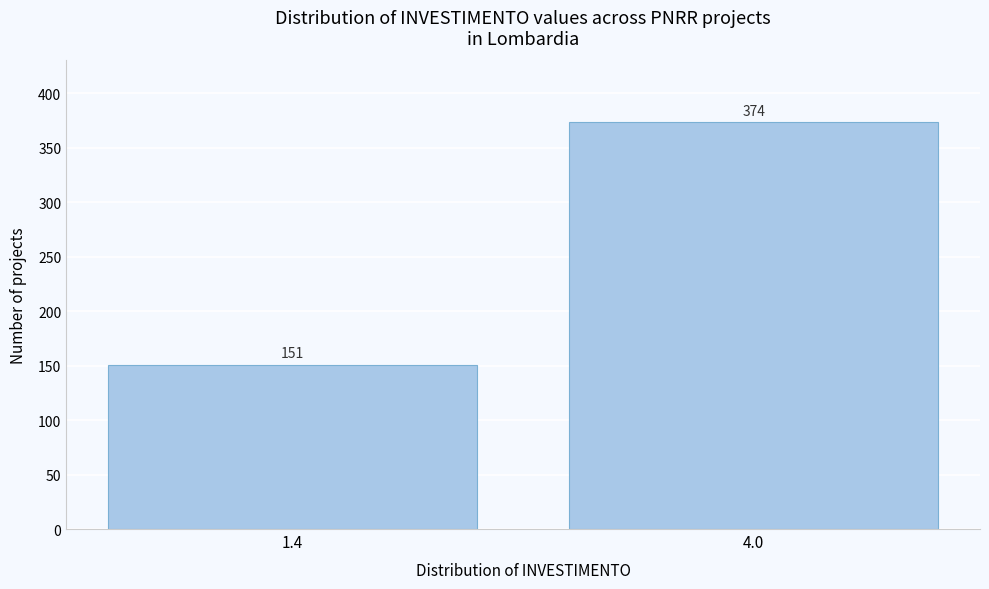

Reading left to right, transcribe all the data shown in this chart.

1.4=151	4.0=374